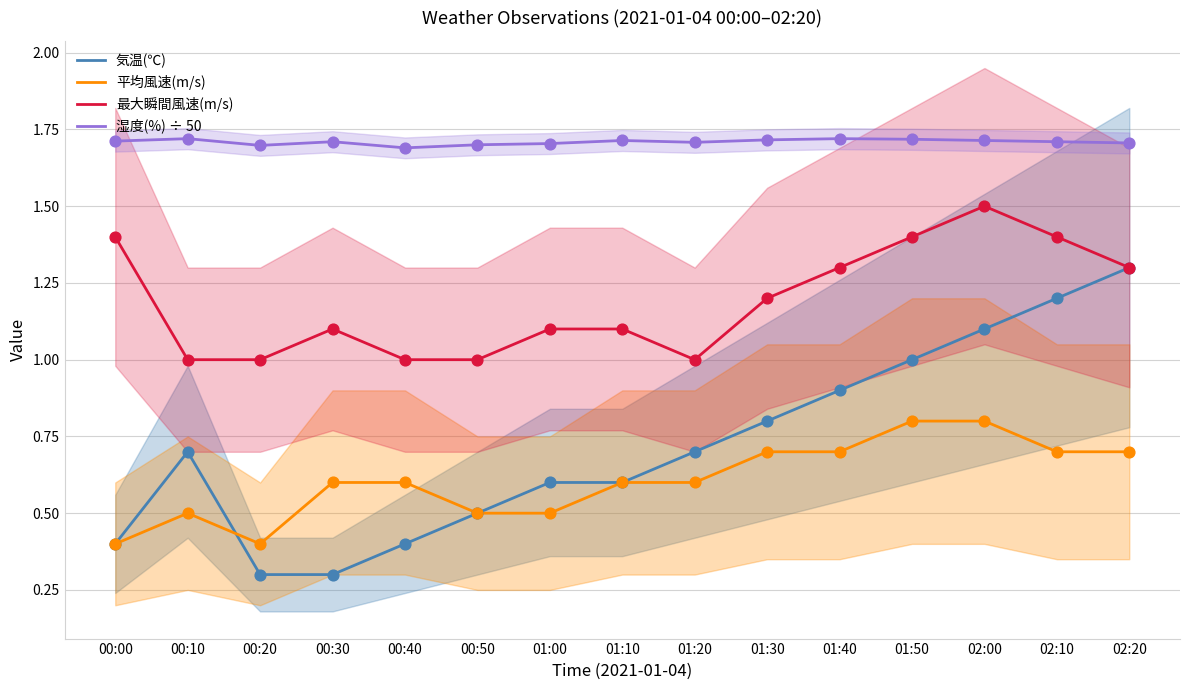

Is the value of 最大瞬間風速(m/s) at 02:20 greater than the value of 平均風速(m/s) at 01:40?

Yes